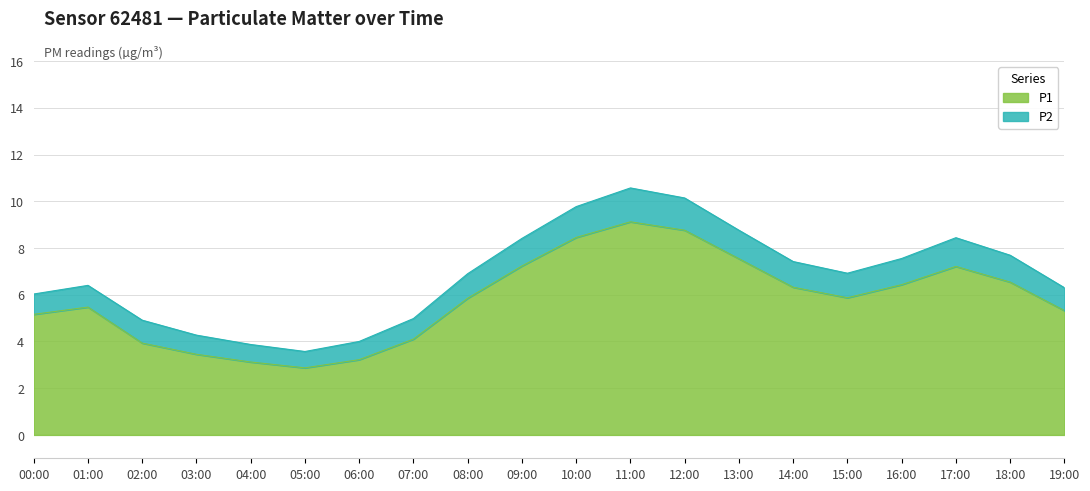

Where is the data nearest to the value 5?

00:00